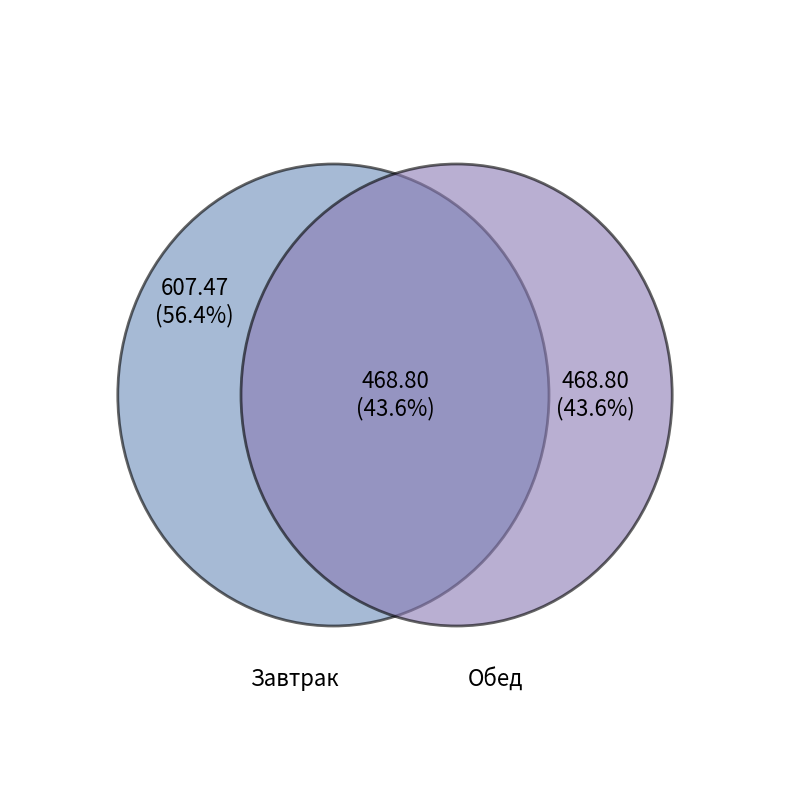

What is the smallest slice in the pie chart?

Обед